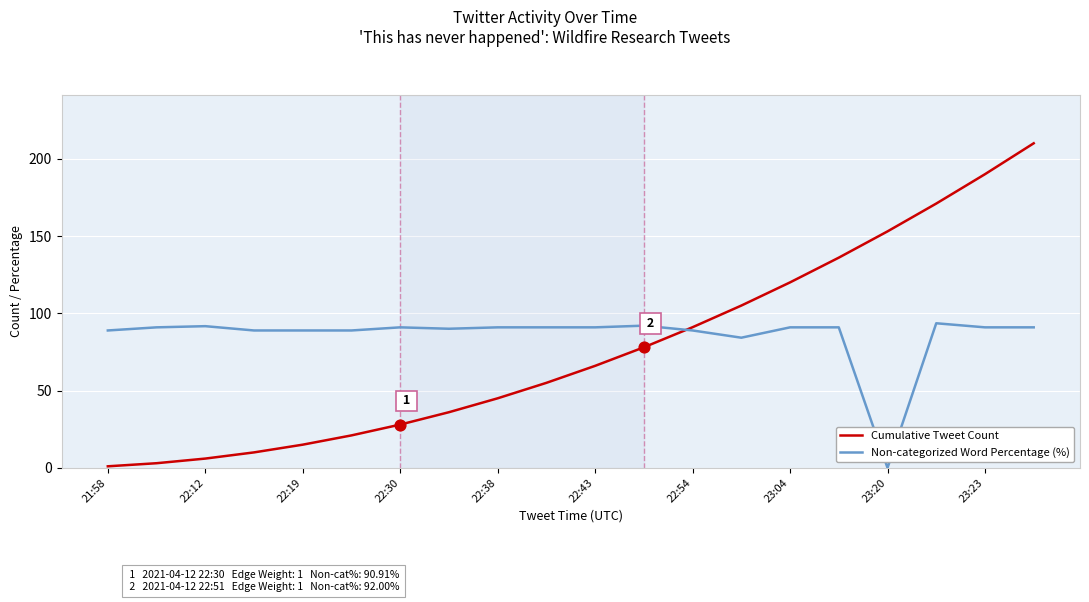

What is the greatest value displayed?

210.0